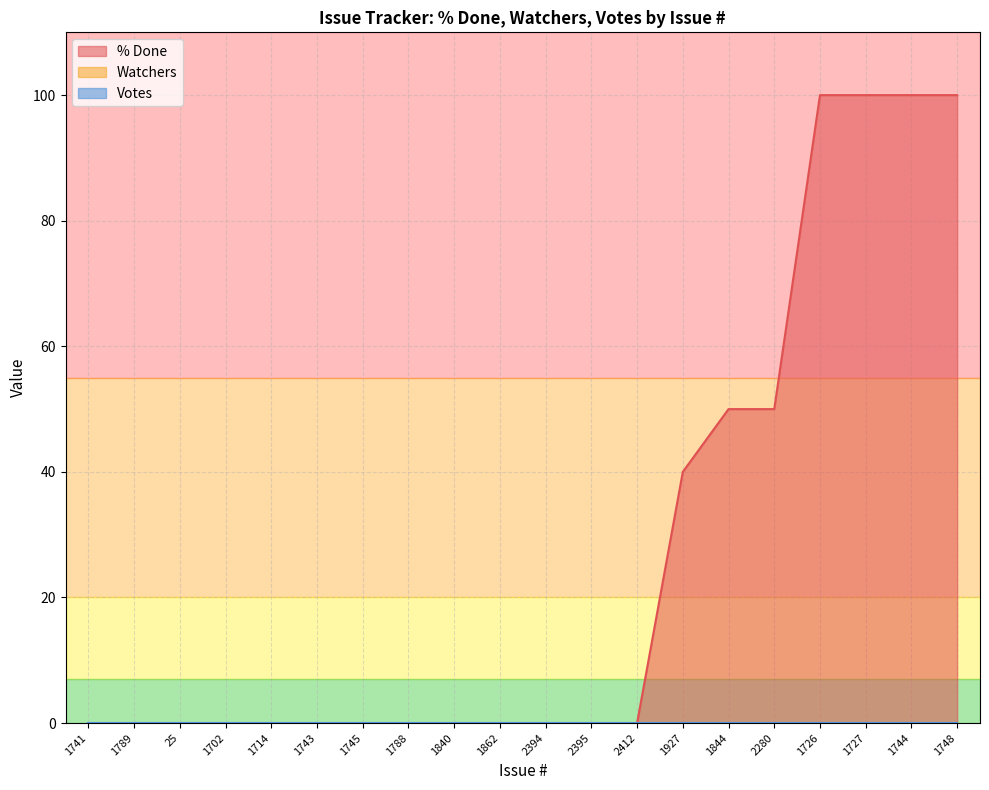

Which series has the widest spread of values?

% Done